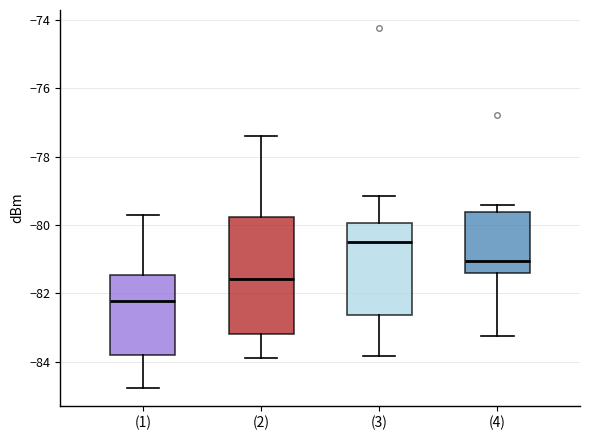

Reading left to right, read every box against the y-axis: the position of its median line, the range the box covers, and the ends of its whiskers. The values are not printed on the chart, so give them approximately, as read against the axis.

(1): median -82.2, box -83.8 to -81.4, whiskers -84.8 to -79.8
(2): median -81.6, box -83.2 to -79.8, whiskers -83.8 to -77.4
(3): median -80.4, box -82.6 to -80.0, whiskers -83.8 to -79.2
(4): median -81.0, box -81.4 to -79.6, whiskers -83.2 to -79.4